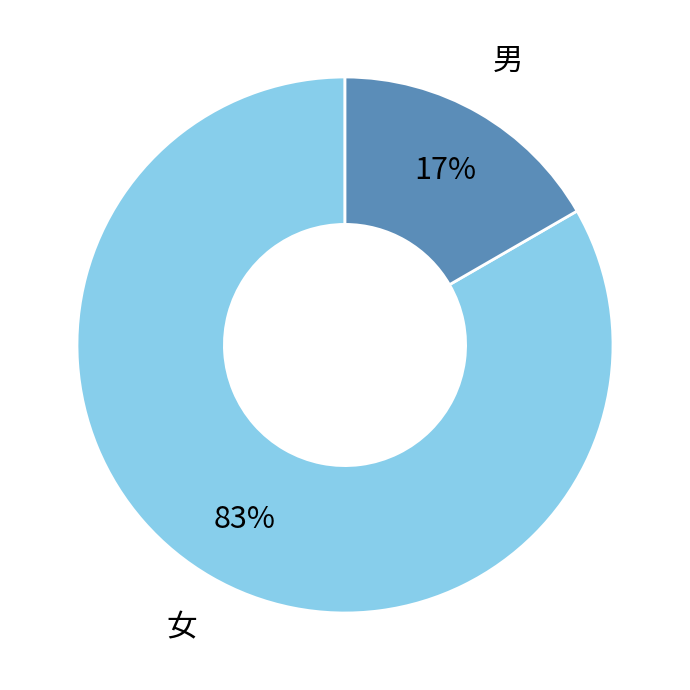

To the nearest percent, what is the average slice percentage?

50%